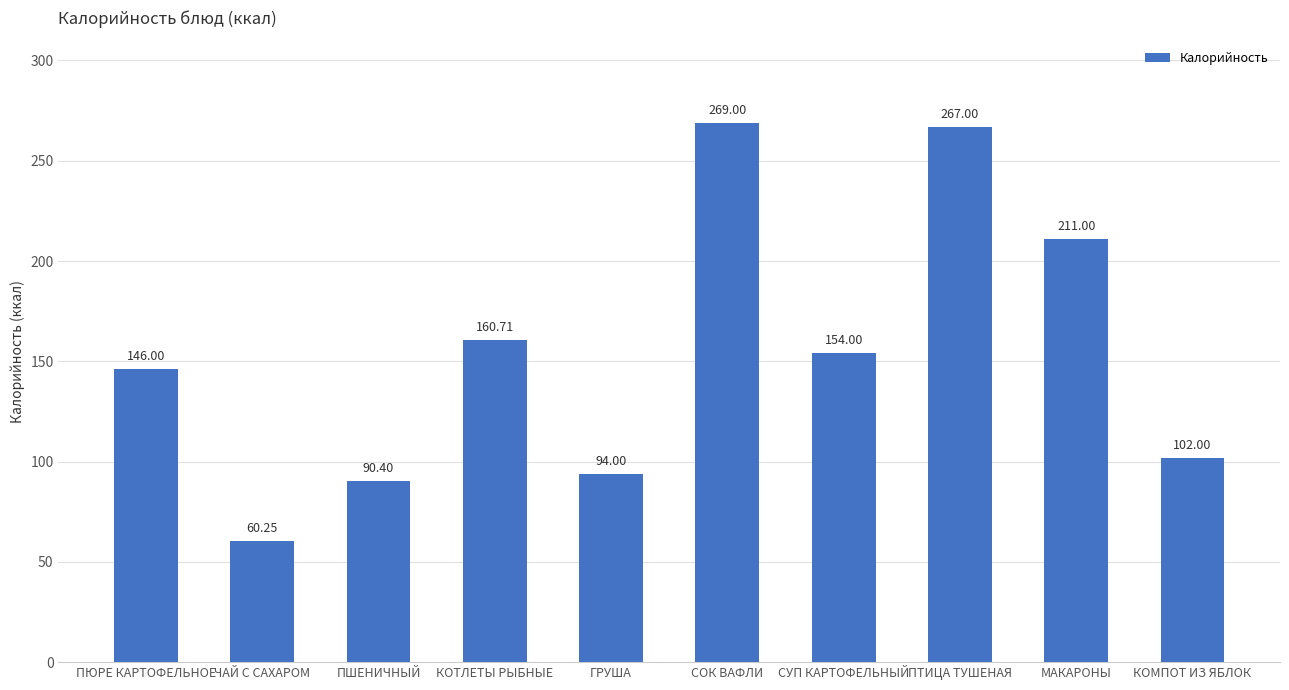

The value at СОК ВАФЛИ is 168.6. True or false?

False